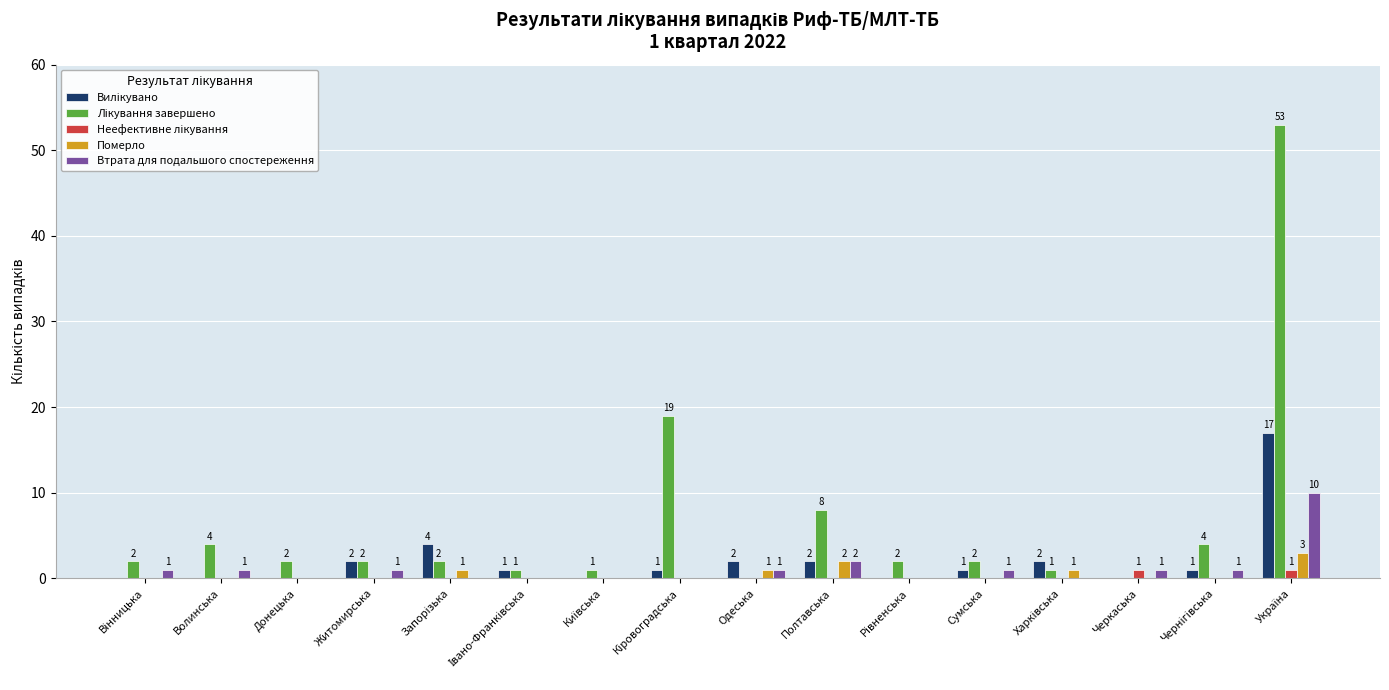

Does the chart contain stacked bars?

No